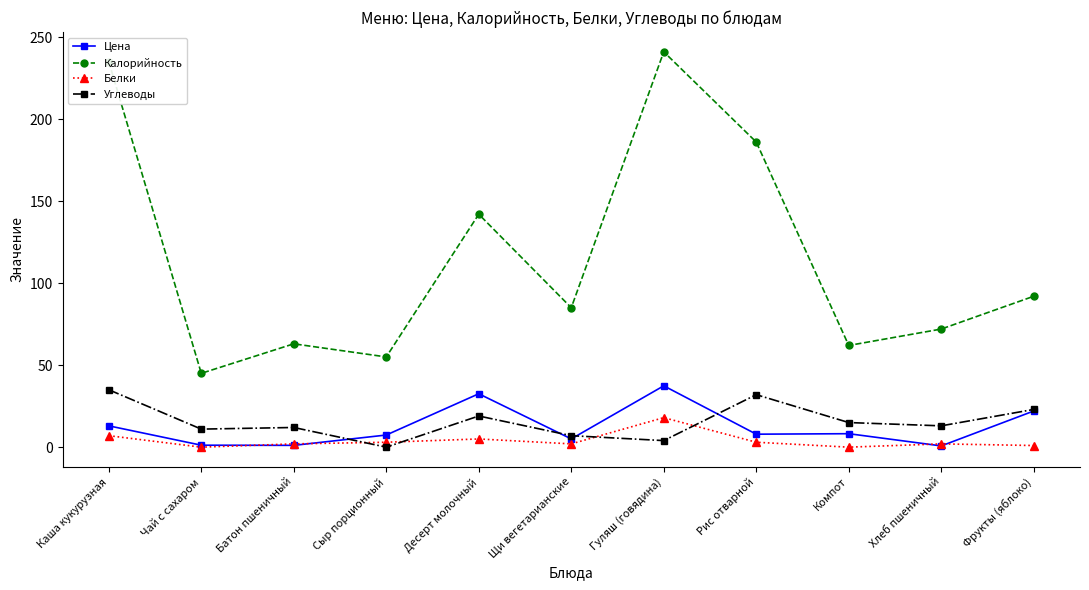

At which label does Цена reach its peak?

Гуляш (говядина)